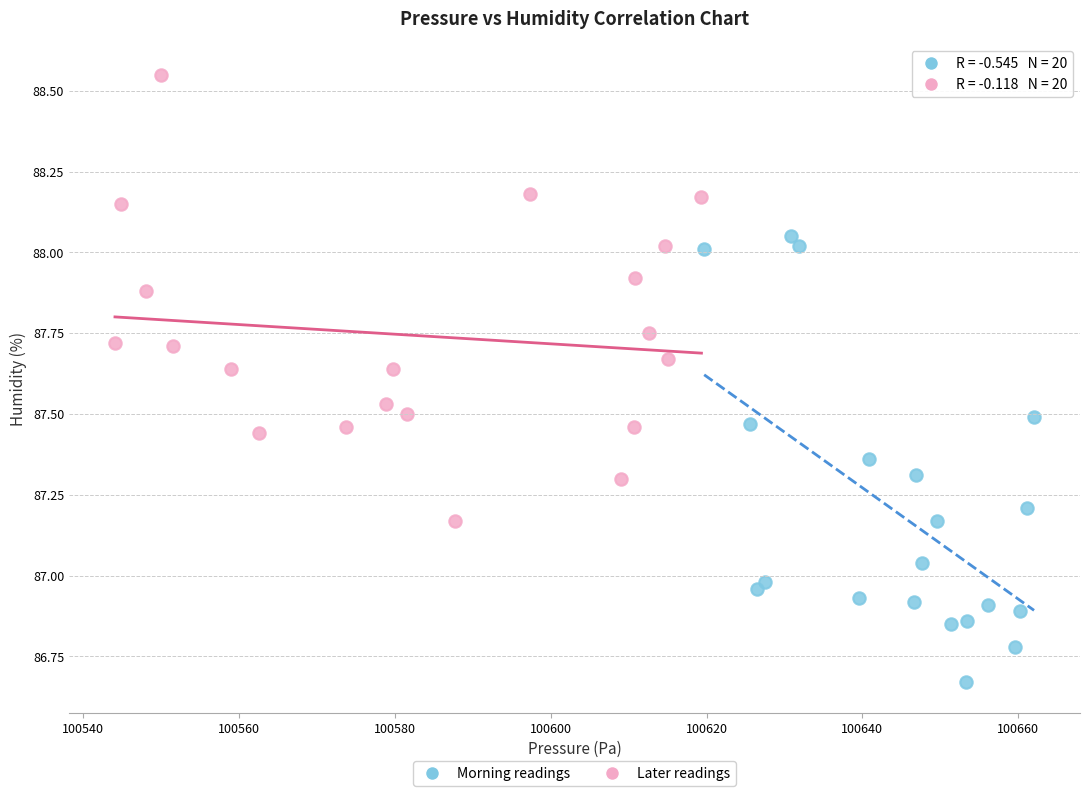

Which series contains the highest Y value?

Later readings